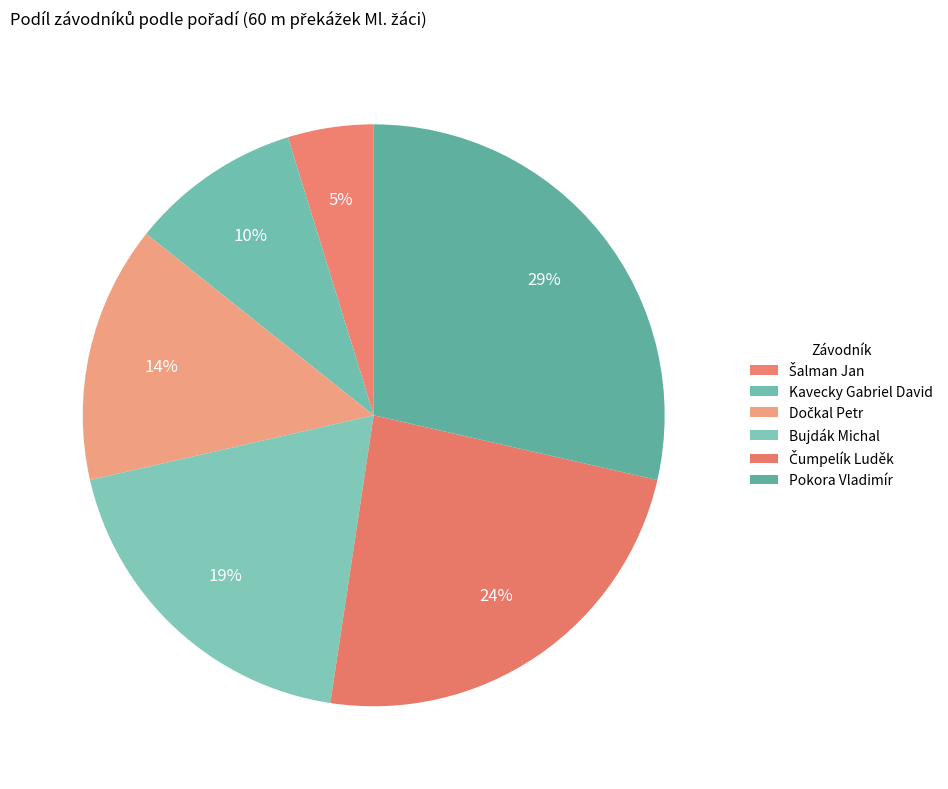

True or false: Šalman Jan accounts for 5% of the total.

True